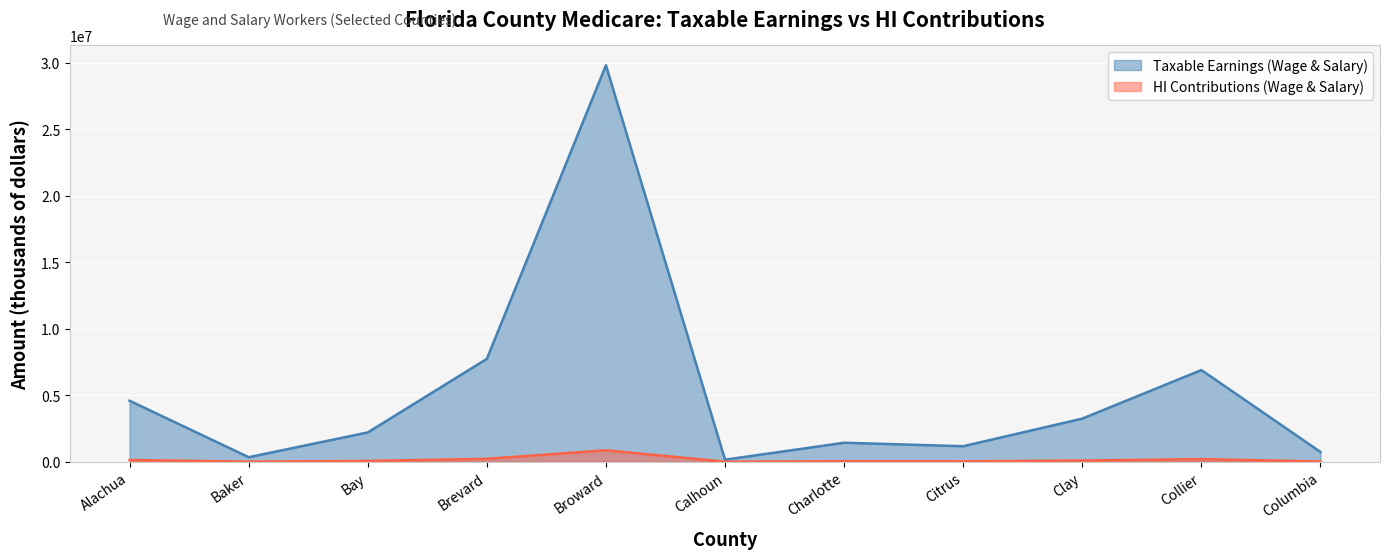

How many lines are shown in the chart?

2